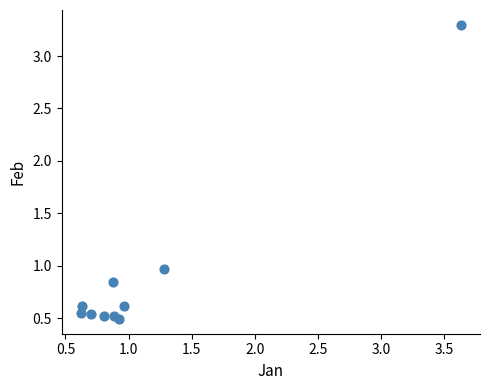

What is the average Y value?

0.9